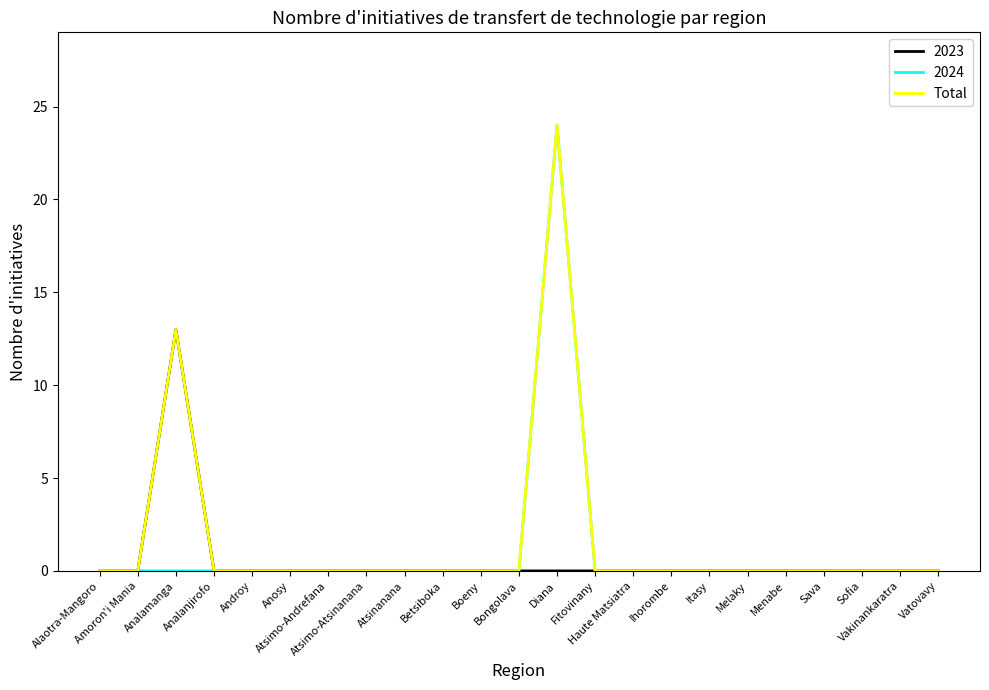

What is the maximum value for 2024?

24